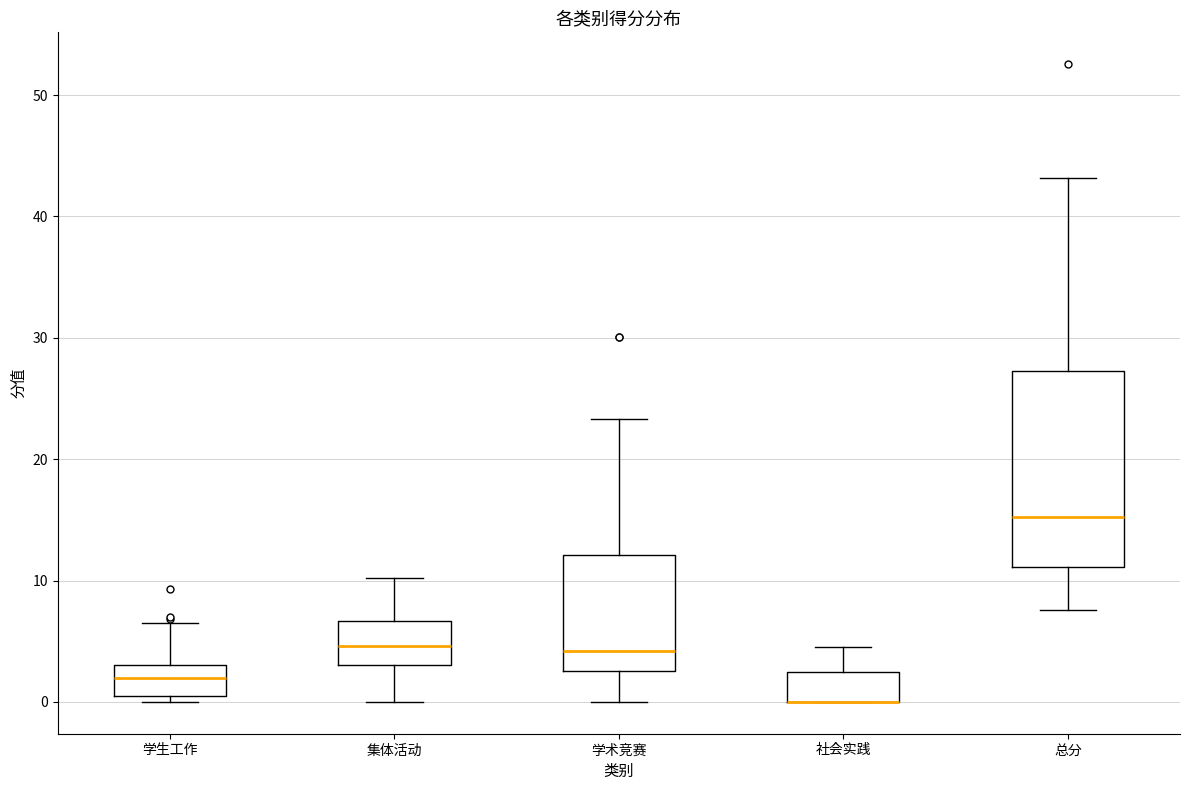

Reading left to right, read every box against the y-axis: the position of its median line, the range the box covers, and the ends of its whiskers. The values are not printed on the chart, so give them approximately, as read against the axis.

学生工作: median 2, box 1 to 3, whiskers 0 to 7
集体活动: median 5, box 3 to 7, whiskers 0 to 10
学术竞赛: median 4, box 3 to 12, whiskers 0 to 23
社会实践: median 0 (drawn on the box's lower edge), box 0 to 2, whiskers 0 to 5
总分: median 15, box 11 to 27, whiskers 8 to 43